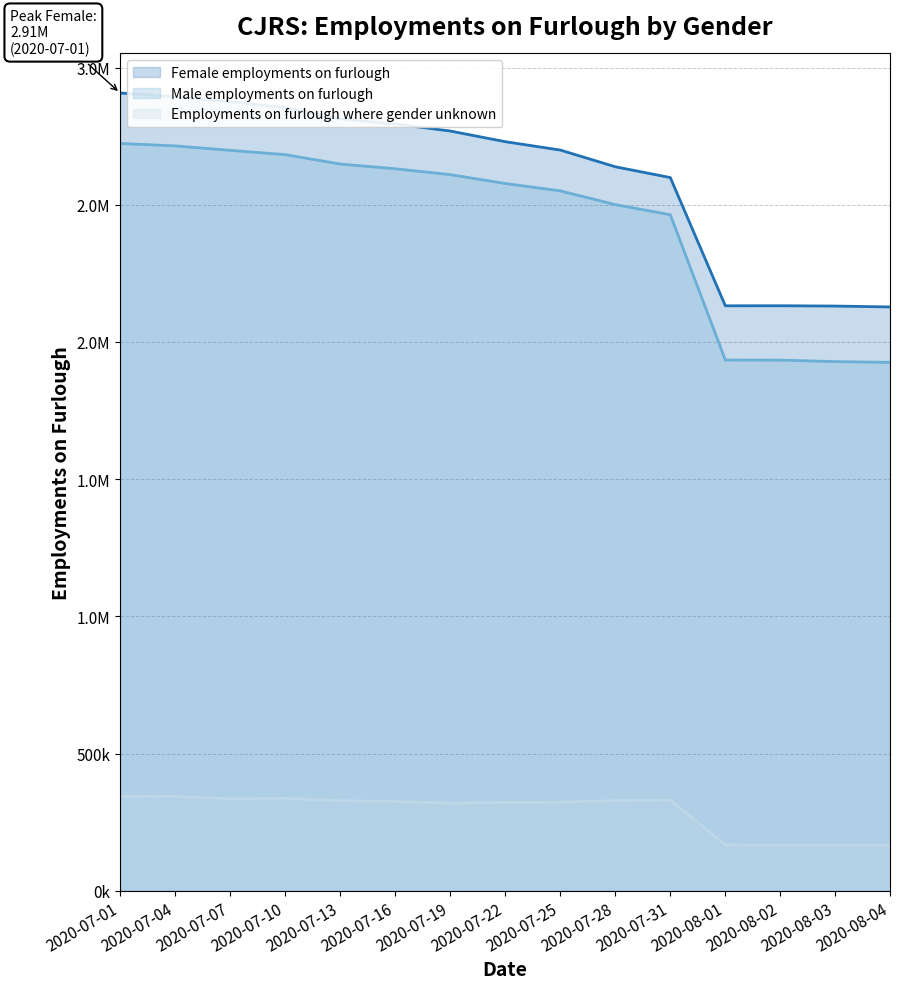

The Female employments on furlough series shows 702746 at 2020-07-07. True or false?

False